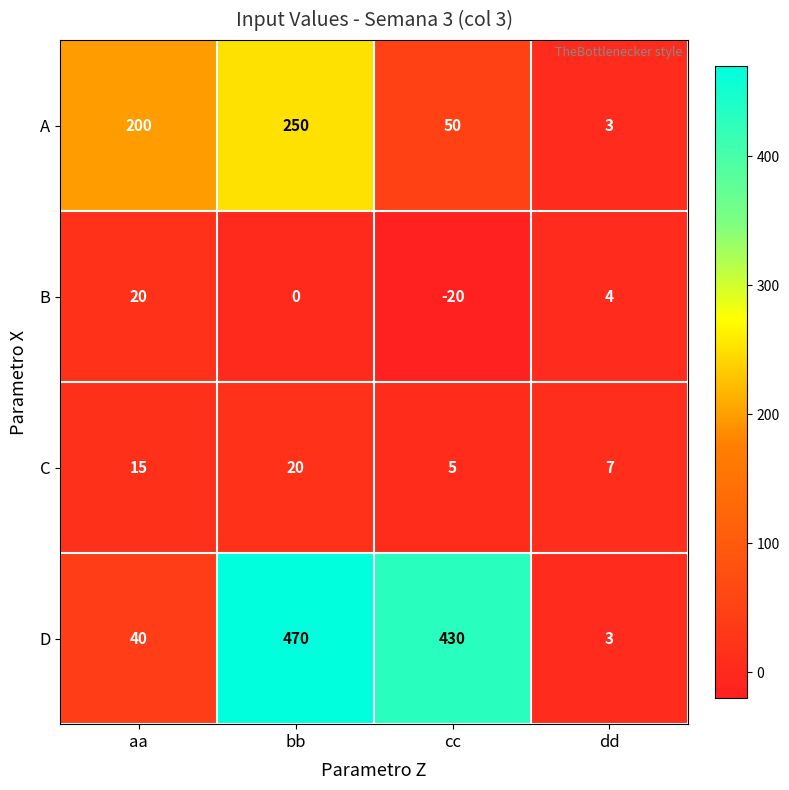

At how many categories does at least one series exceed 284?

2